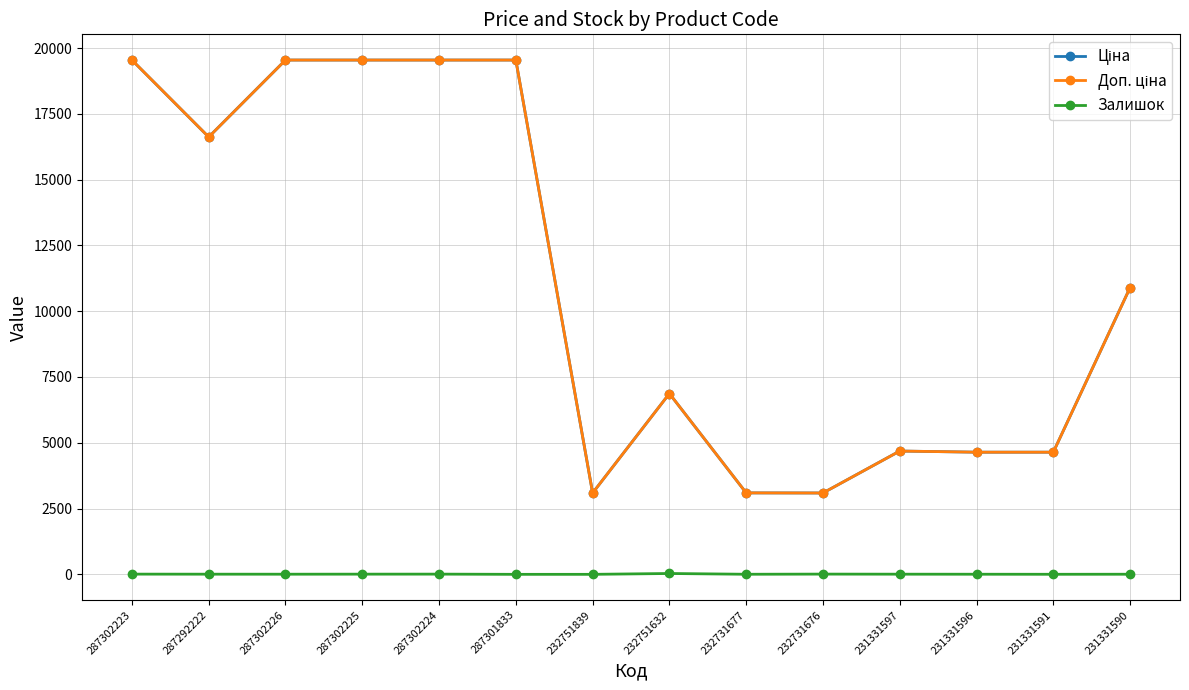

What is the sum of all Залишок values?

94.0